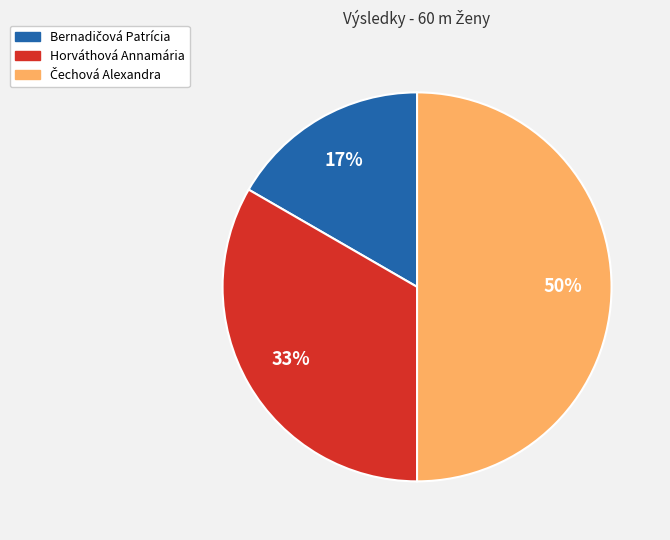

To the nearest percent, what is the difference between the largest and smallest slice percentages?

33%